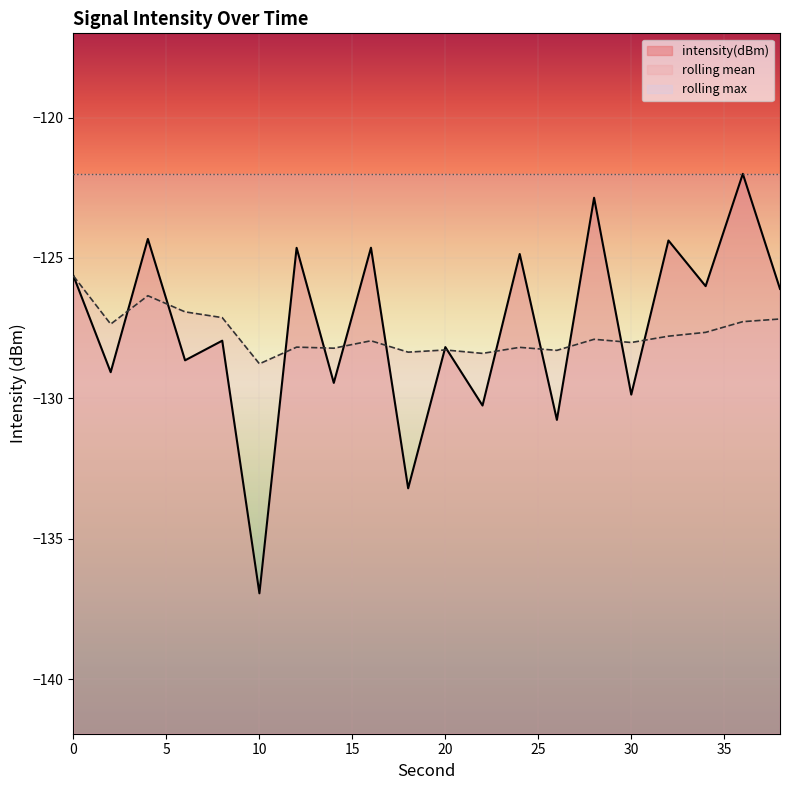

True or false: intensity(dBm) and rolling_mean cross at least once.

True